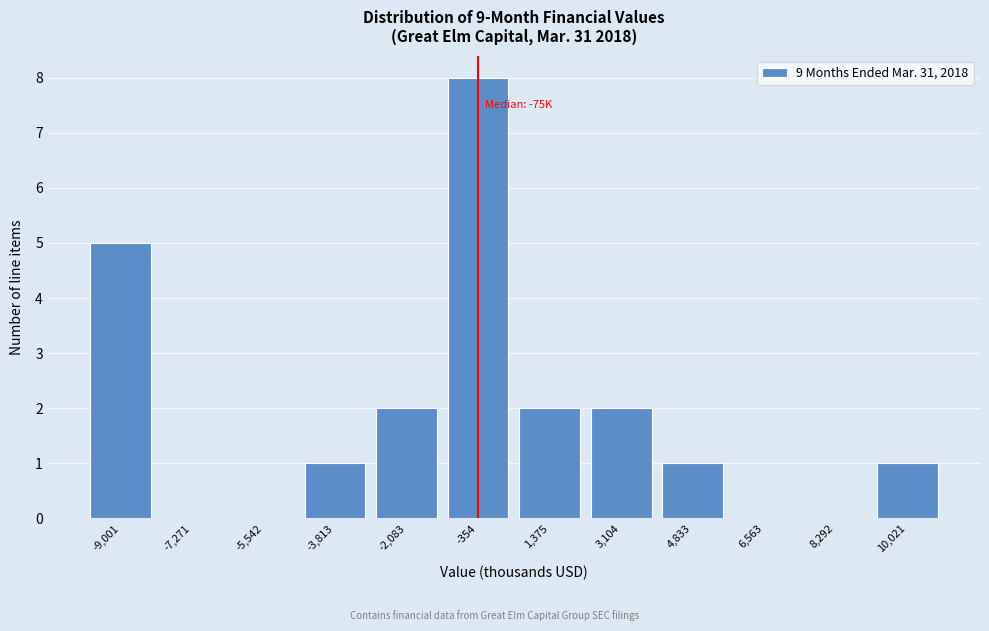

Reading left to right, what are all the values shown in this chart?

-9,001=5	-7,271=0	-5,542=0	-3,813=1	-2,083=2	-354=8	1,375=2	3,104=2	4,833=1	6,563=0	8,292=0	10,021=1